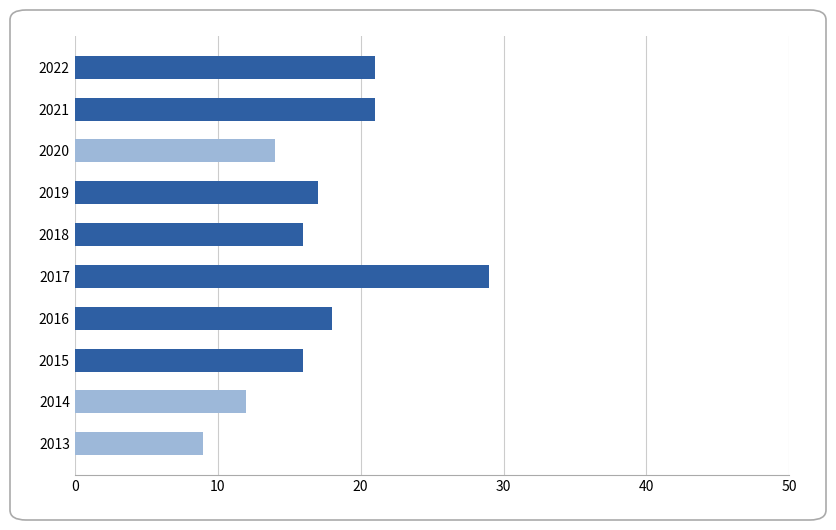

Read the value at 2022.

21